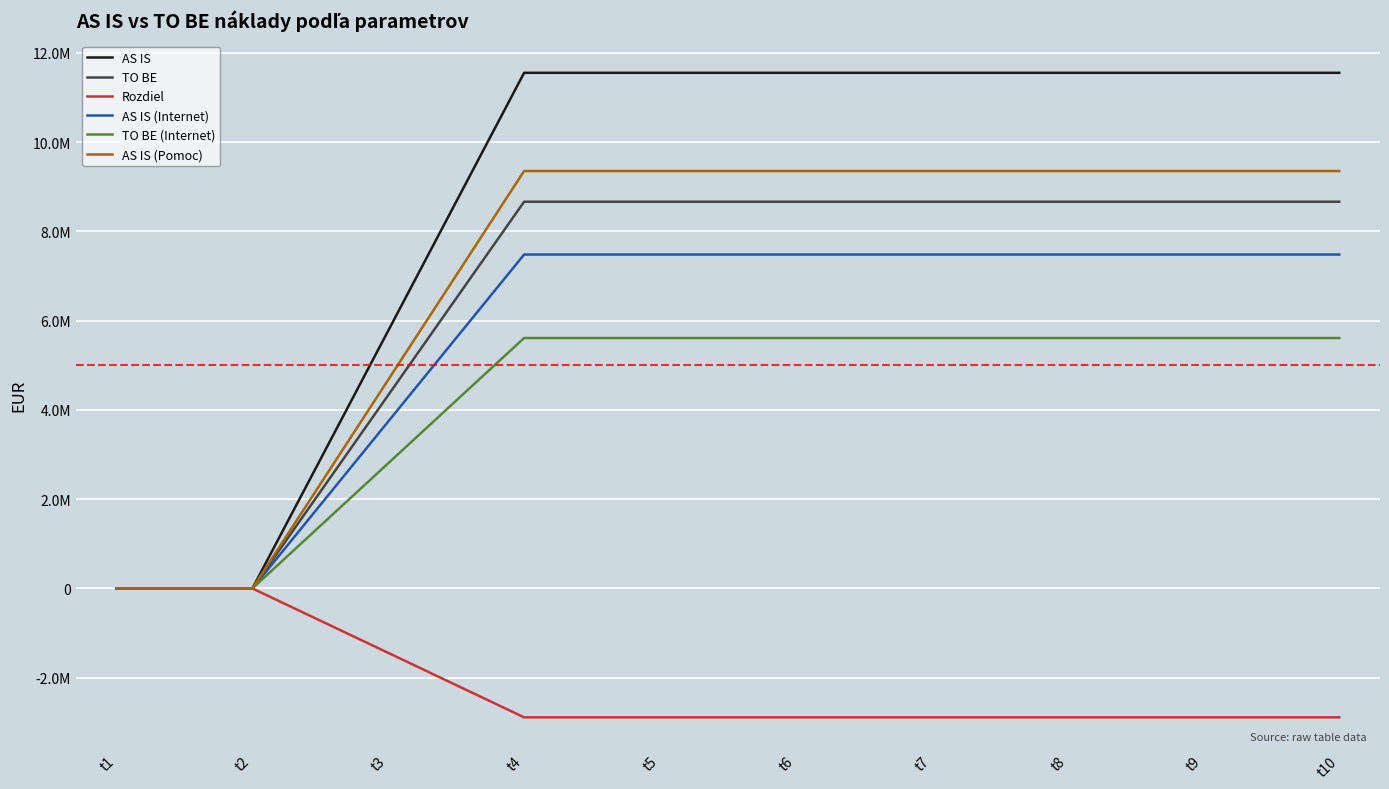

The TO BE (Internet) series shows 5611366.5 at t9. True or false?

True